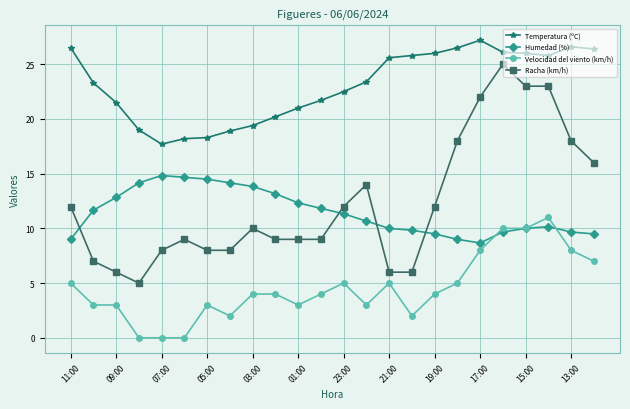

Which series has the widest spread of values?

Racha (km/h)